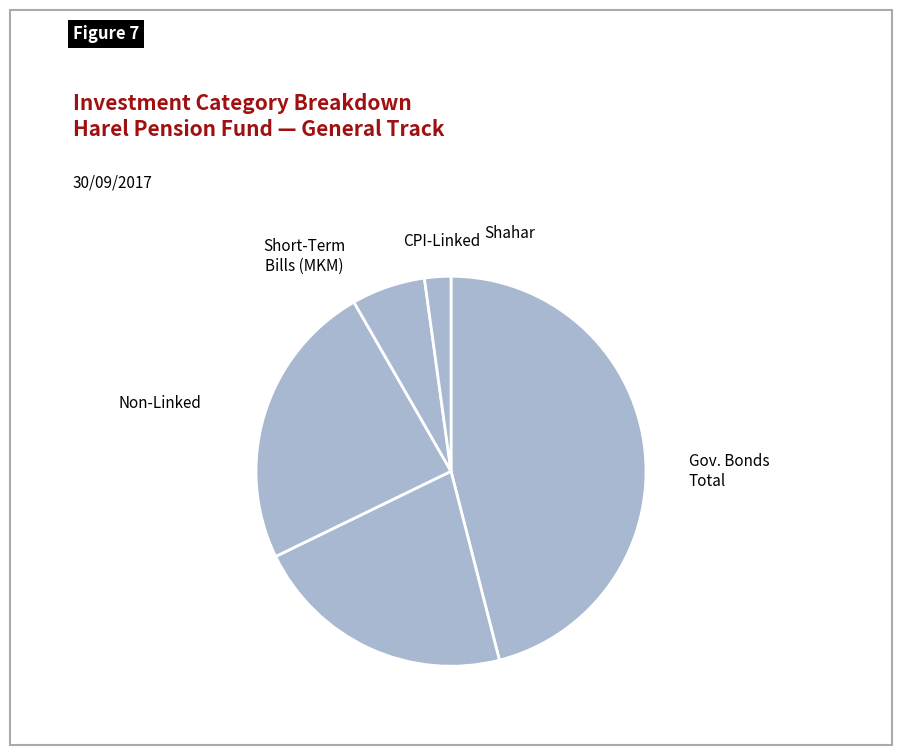

To the nearest percent, what is the combined percentage of סה"כ תעודות התחייבות ממשלתיות and סה"כ לא צמודות?

70%